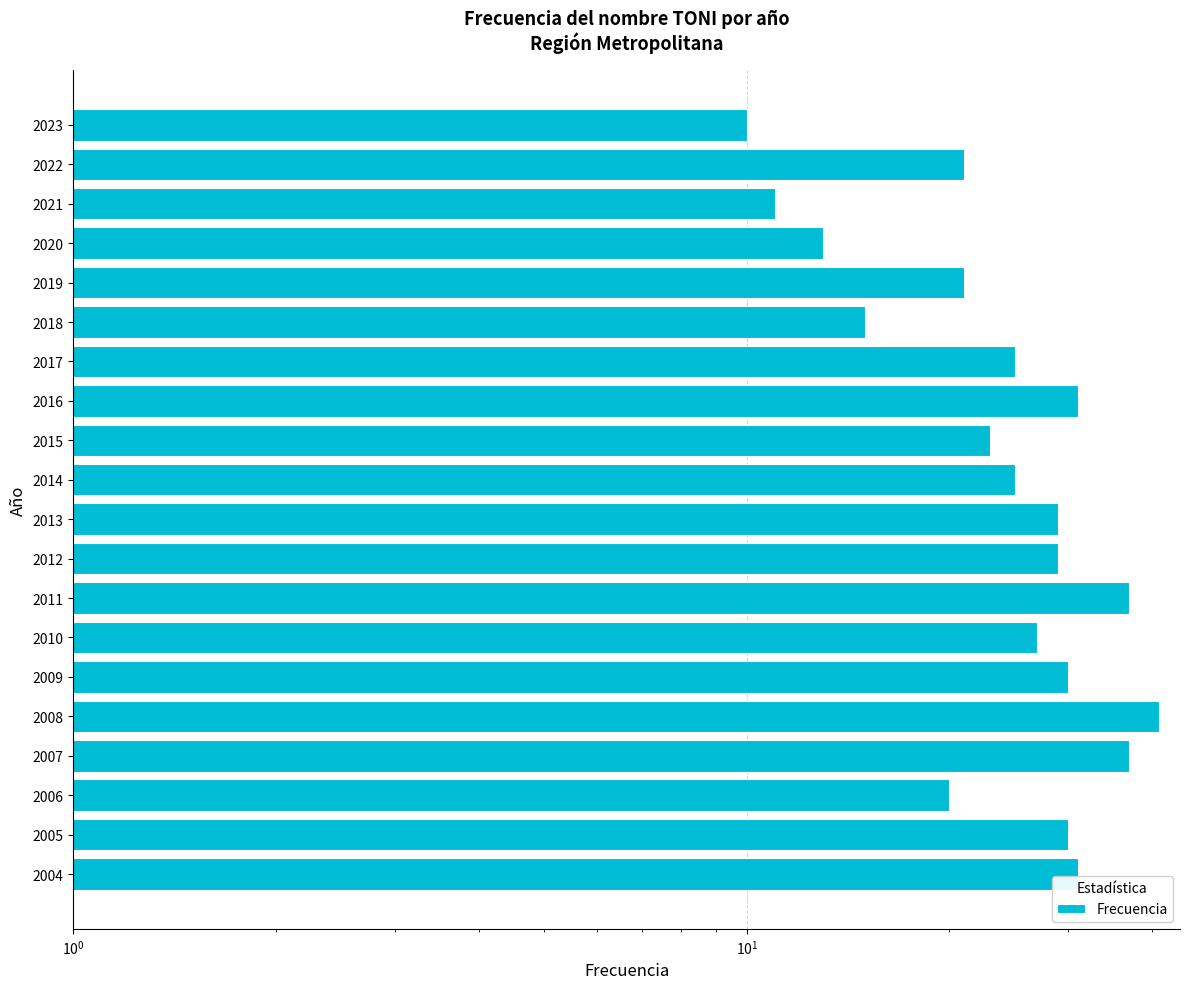

Reading left to right, extract all data points from this chart.

31	30	20	37	41	30	27	37	29	29	25	23	31	25	15	21	13	11	21	10